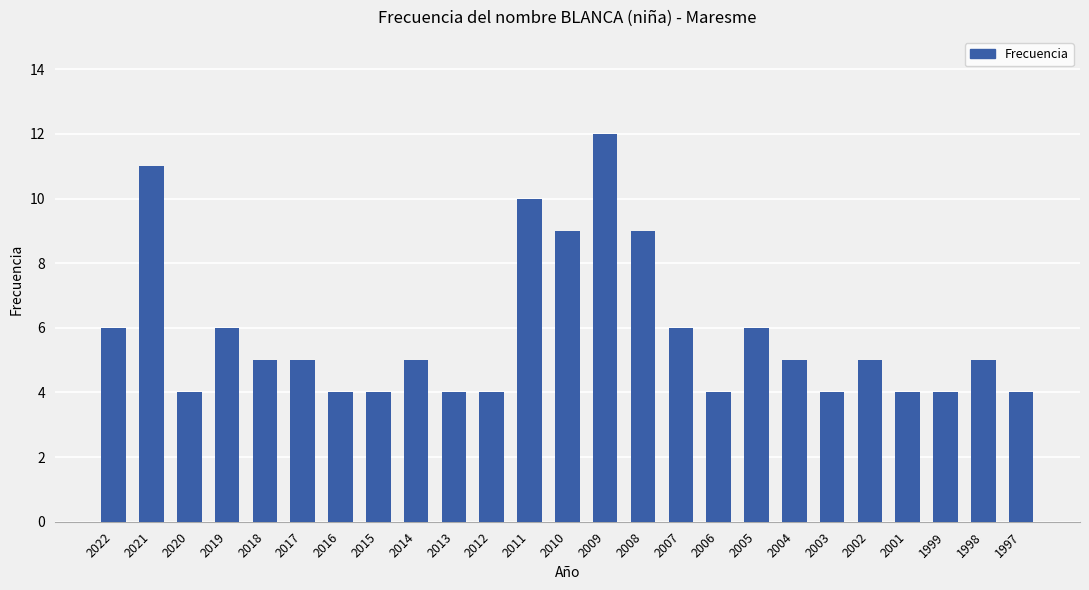

What is the value of the 22nd bar from the left?

4